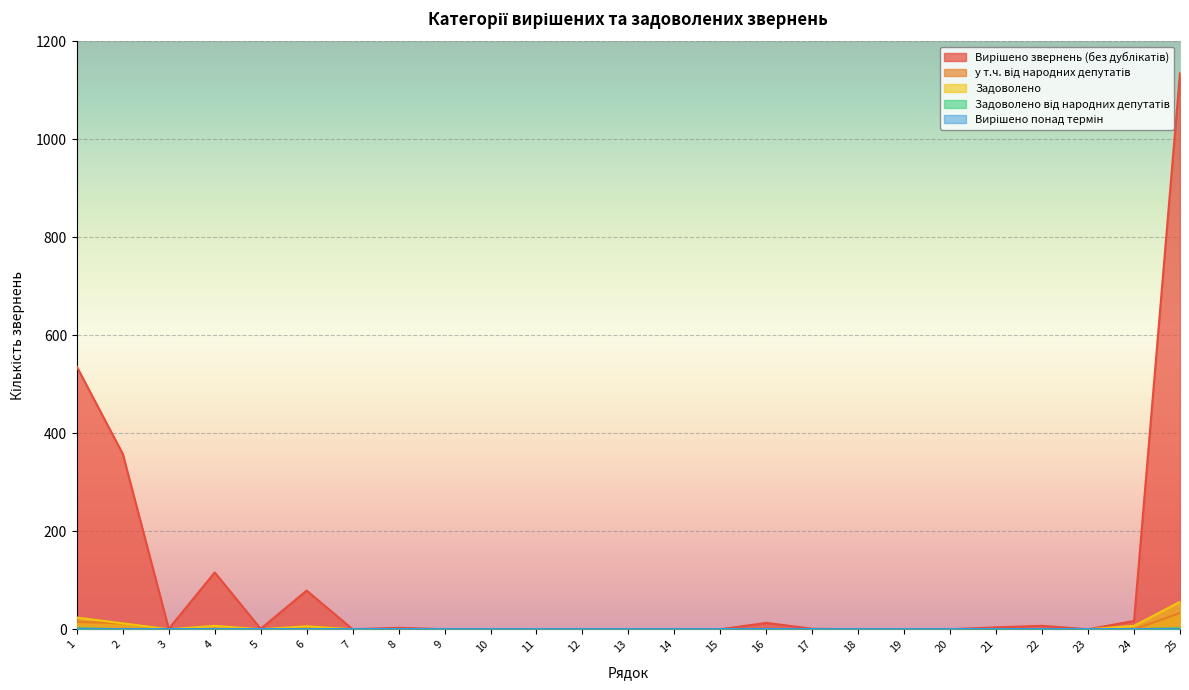

What is the greatest value displayed?

1136